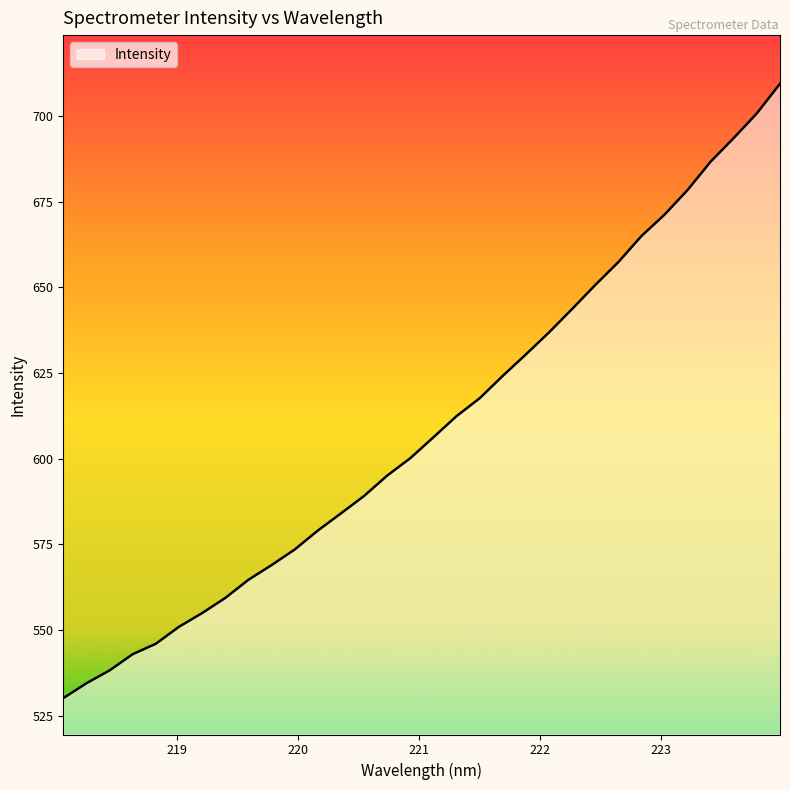

What is the average value?

609.3